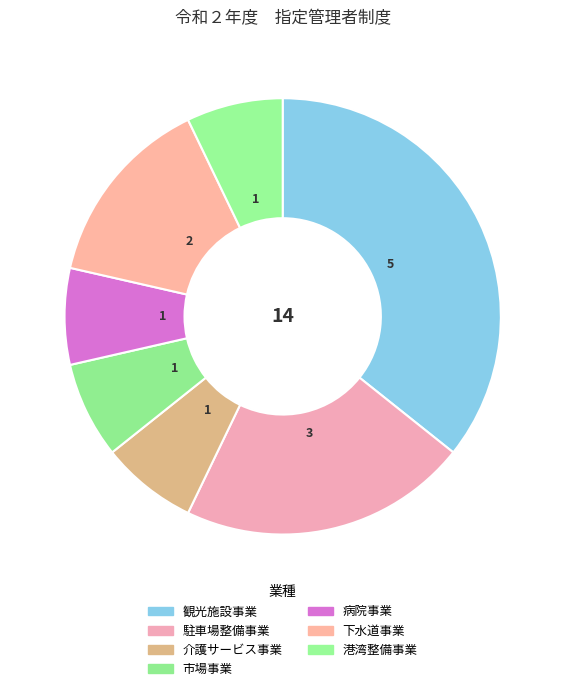

To the nearest percent, what percentage of the pie is 病院事業?

7%